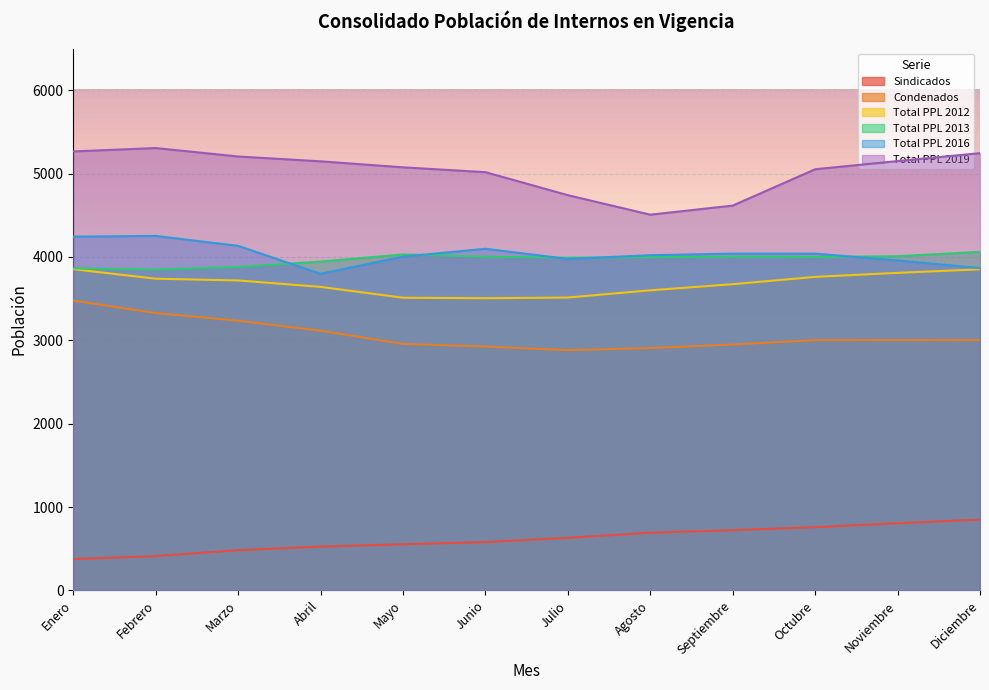

Is the value of Total PPL 2019 at Marzo greater than the value of Sindicados at Diciembre?

Yes